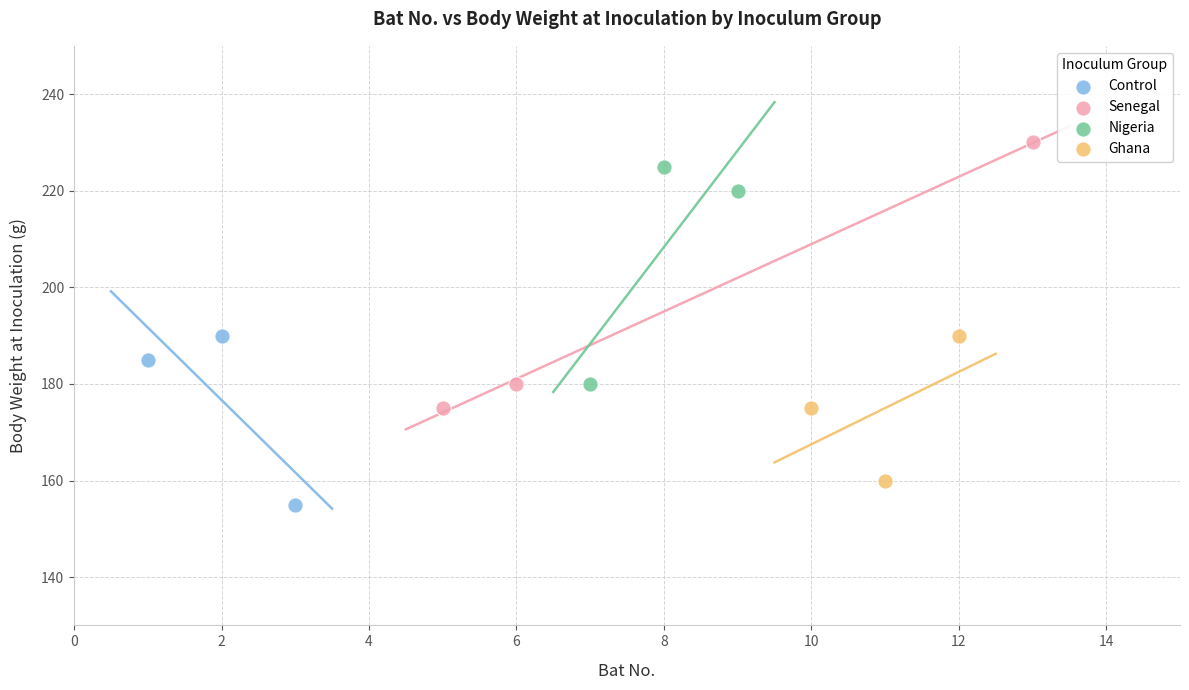

Which series reaches the minimum Y coordinate?

Control